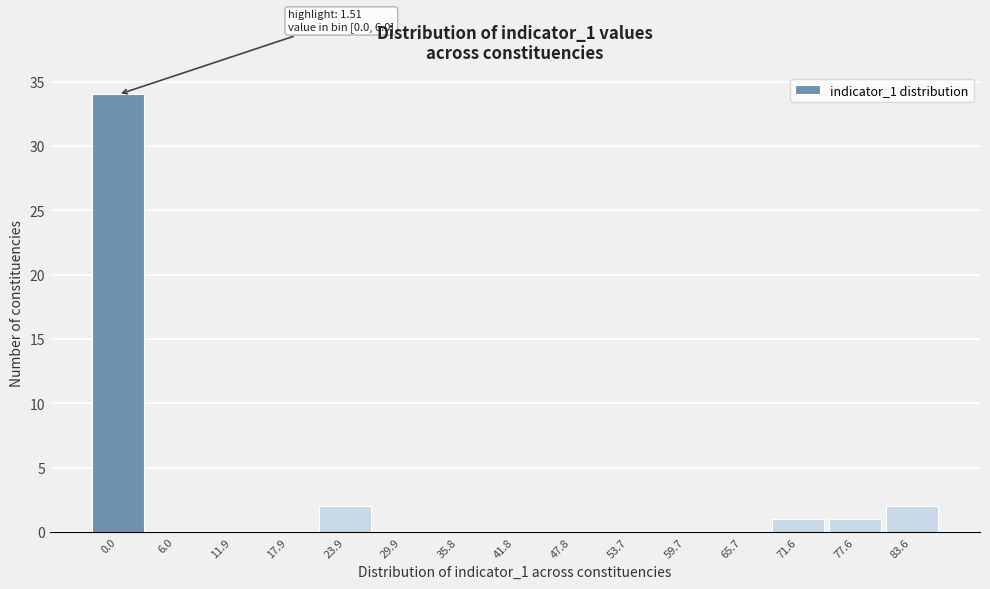

Reading right to left, list all the values displayed in this chart.

83.6=2	77.6=1	71.6=1	65.7=0	59.7=0	53.7=0	47.8=0	41.8=0	35.8=0	29.9=0	23.9=2	17.9=0	11.9=0	6.0=0	0.0=34